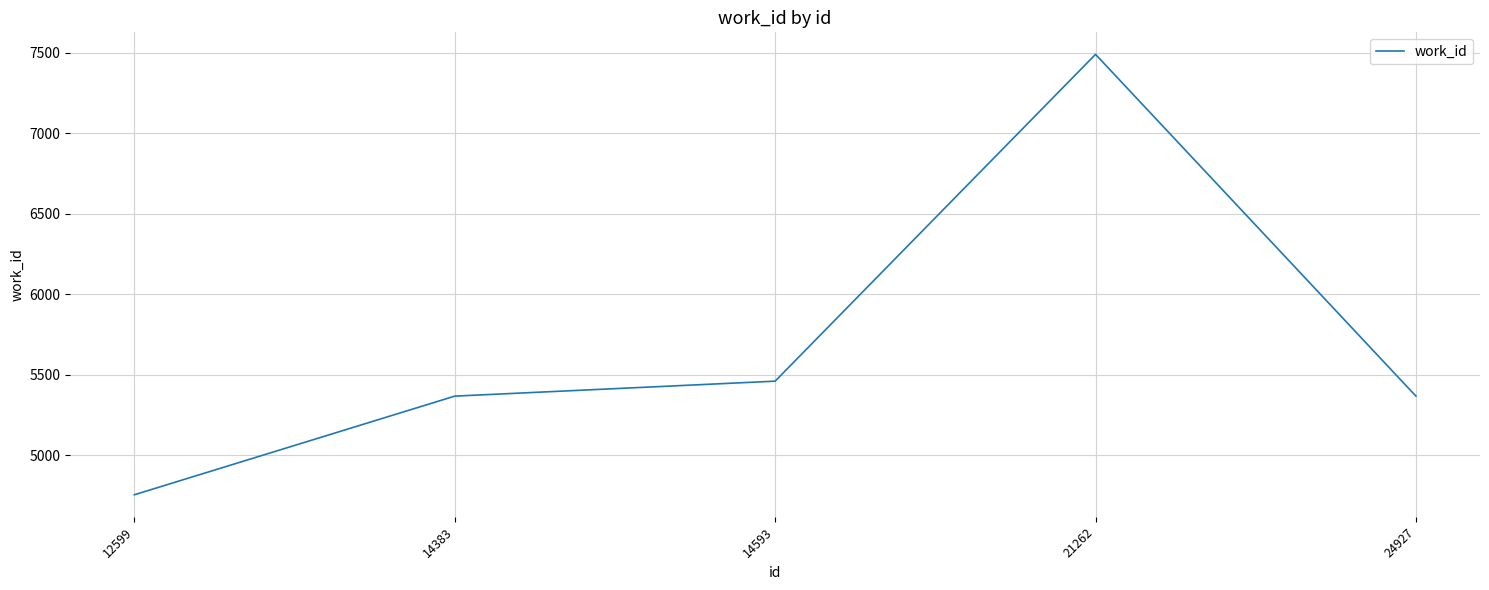

What is the sum of the values at 12599 and 21262?

12243